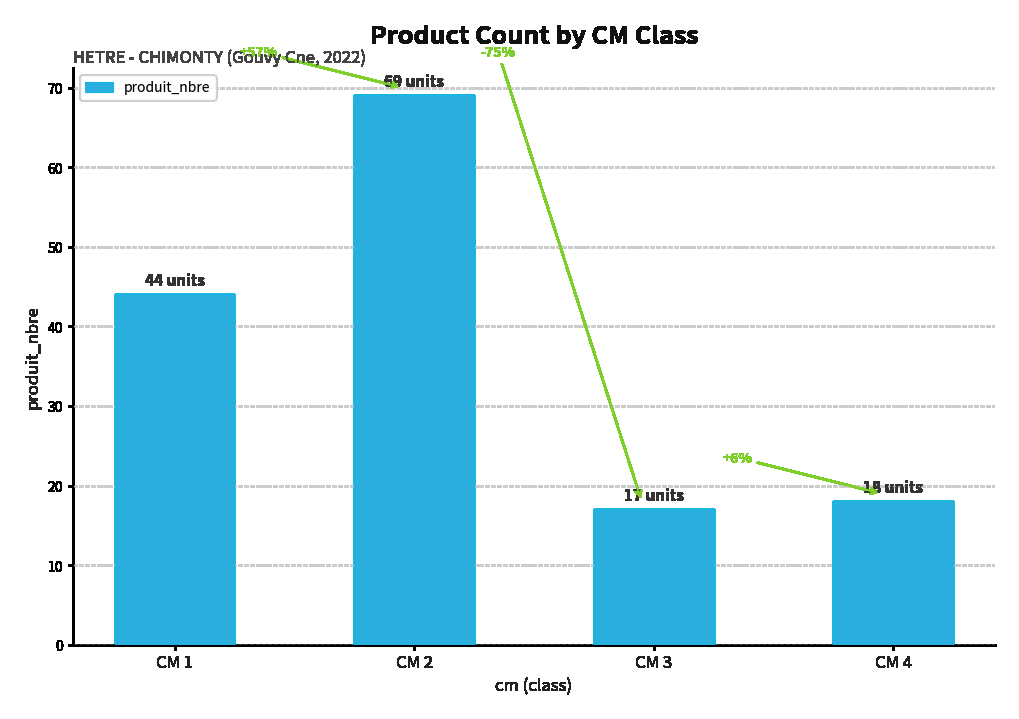

What is the maximum value shown in the chart?

69